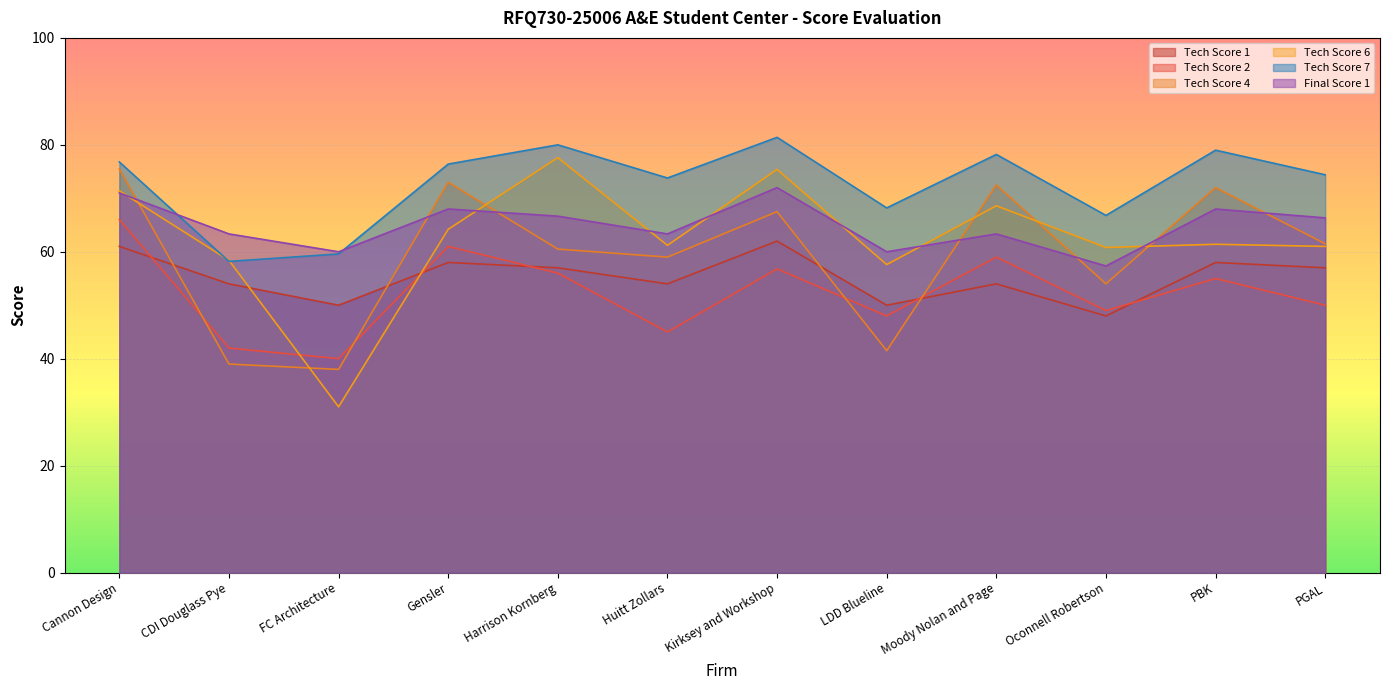

How many lines are shown in the chart?

6